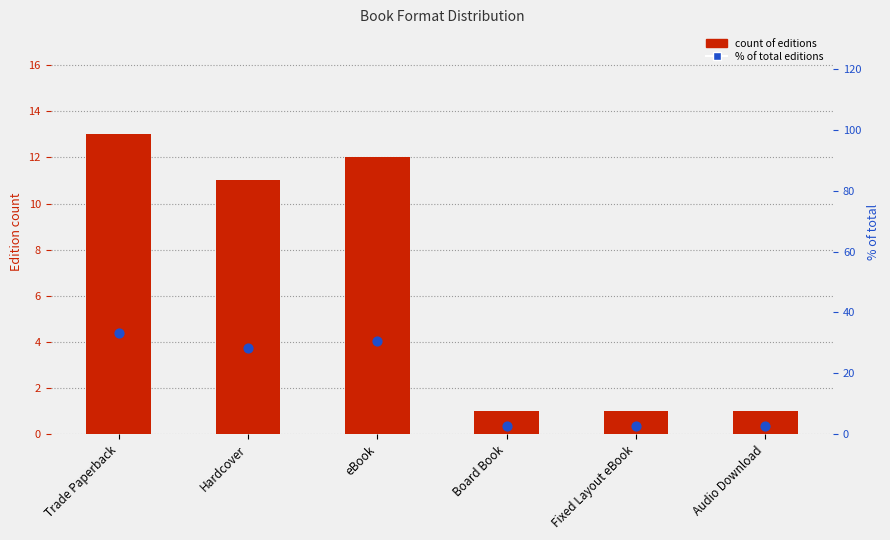

Which series reaches the minimum Y coordinate?

count of editions